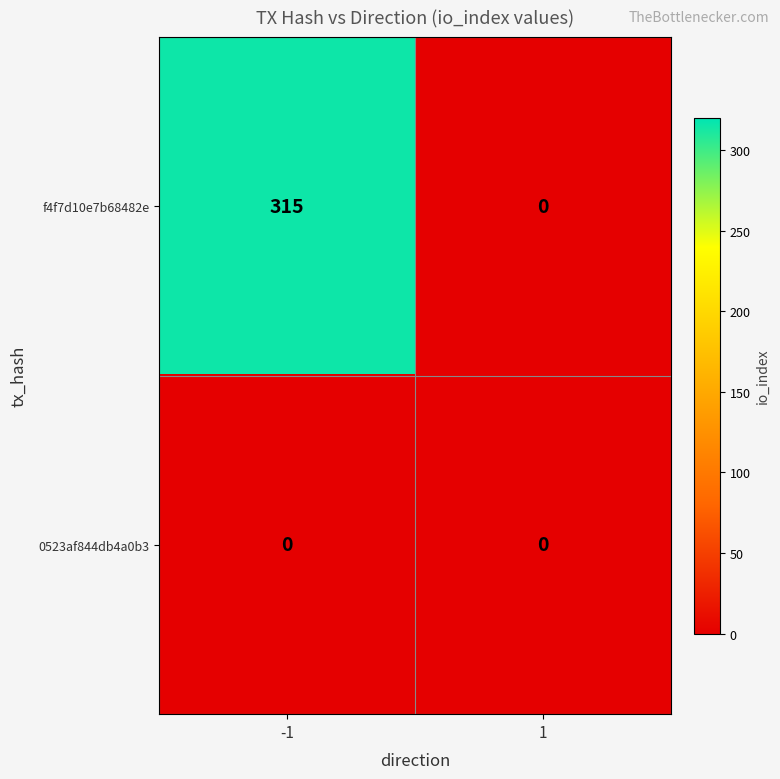

Reading right to left, what are all the values shown in this chart?

f4f7d10e7b68482e: 0	315
0523af844db4a0b3: 0	0